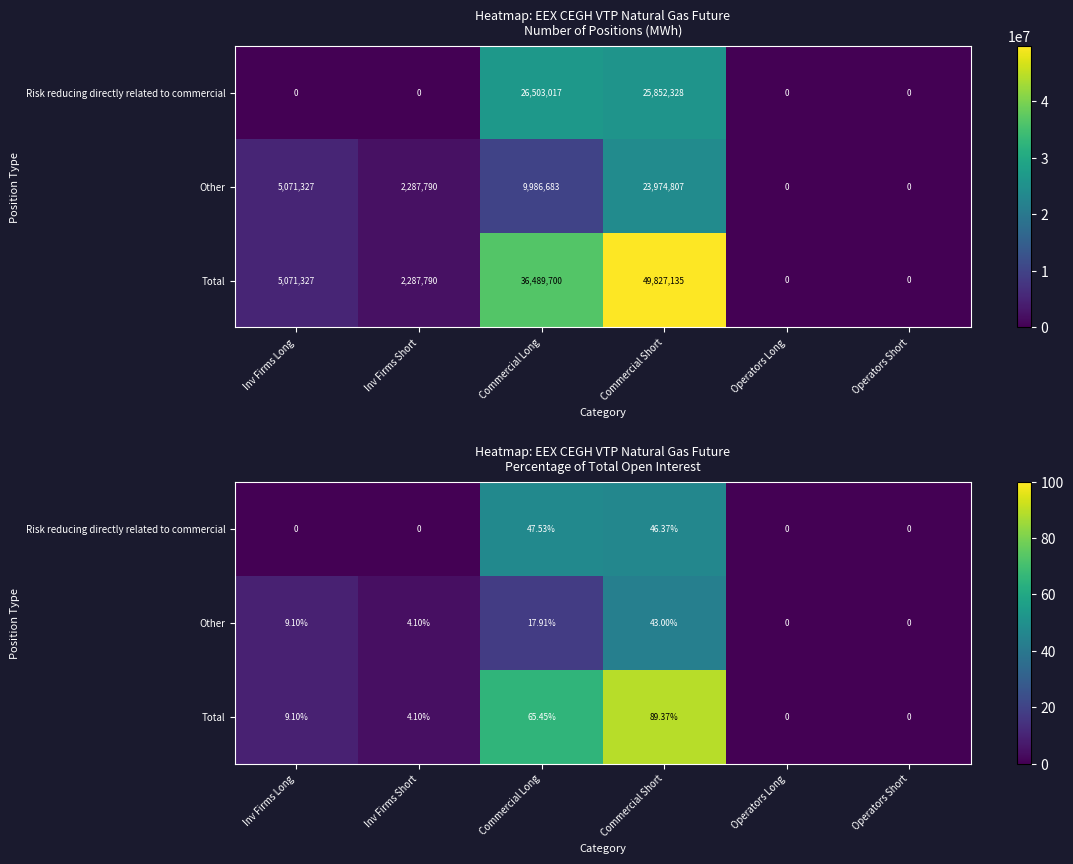

Which series changed the most between Inv Firms Short and Commercial Long?

Total